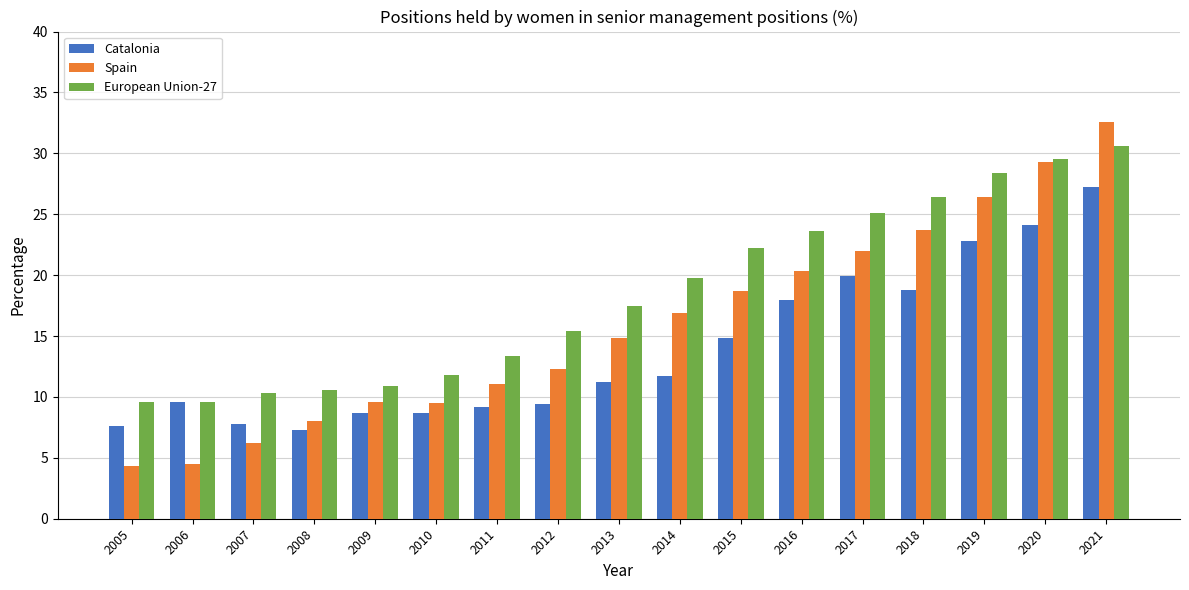

What is the difference between the highest and lowest values at 2019?

5.6